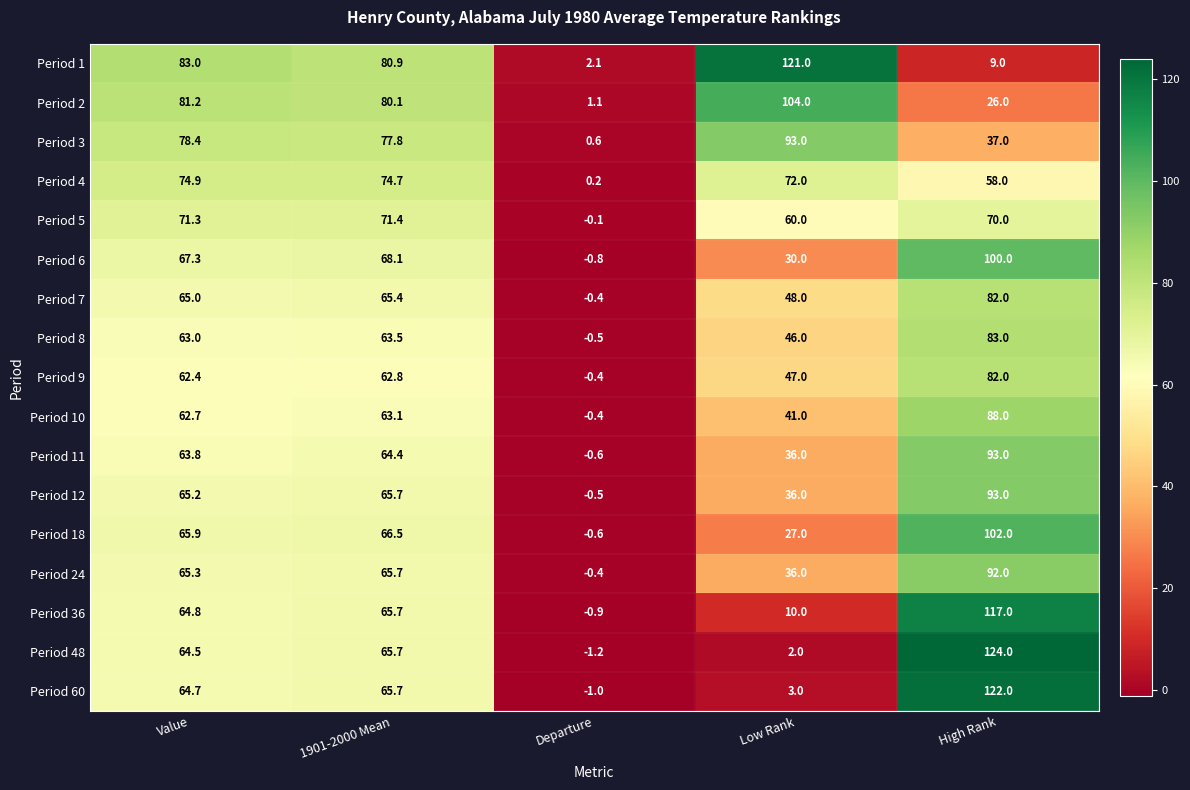

What is the average value of the Period 60 series?

50.9